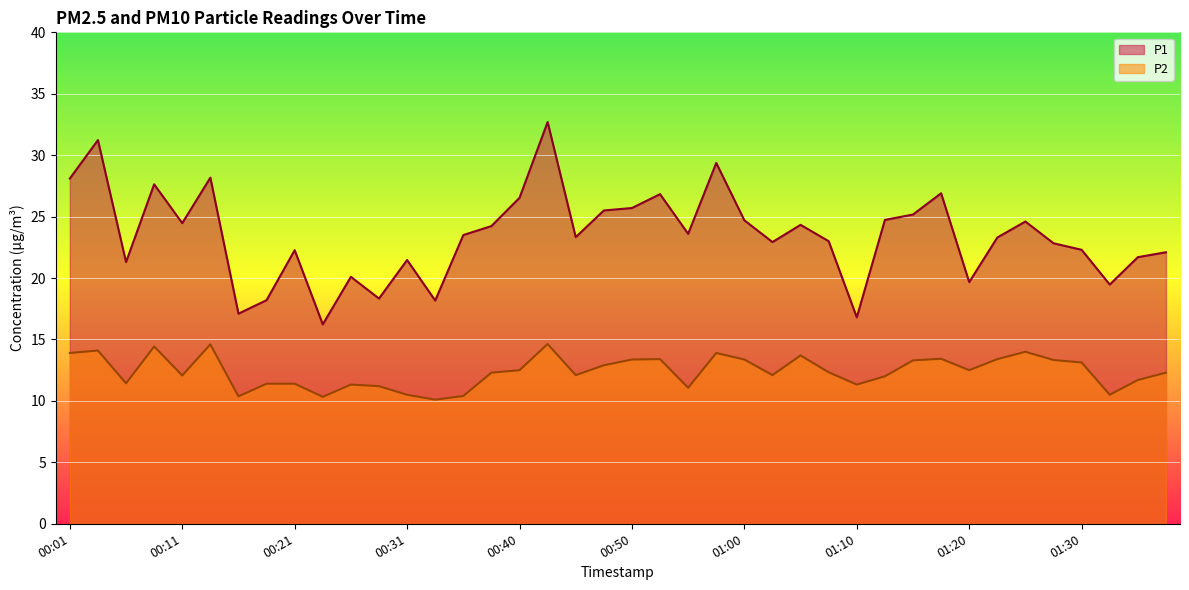

What value does the P1 series have at 01:17?

26.9